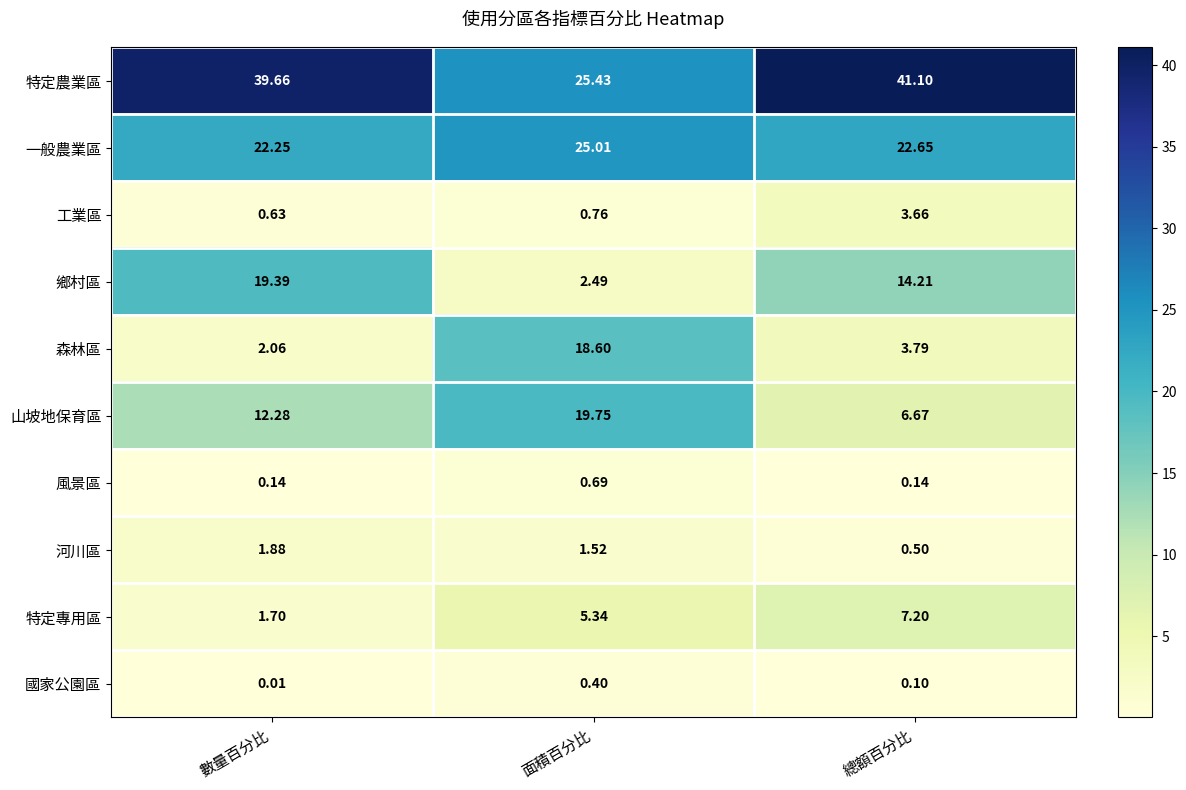

At which category is the sum across all series the highest?

總額百分比